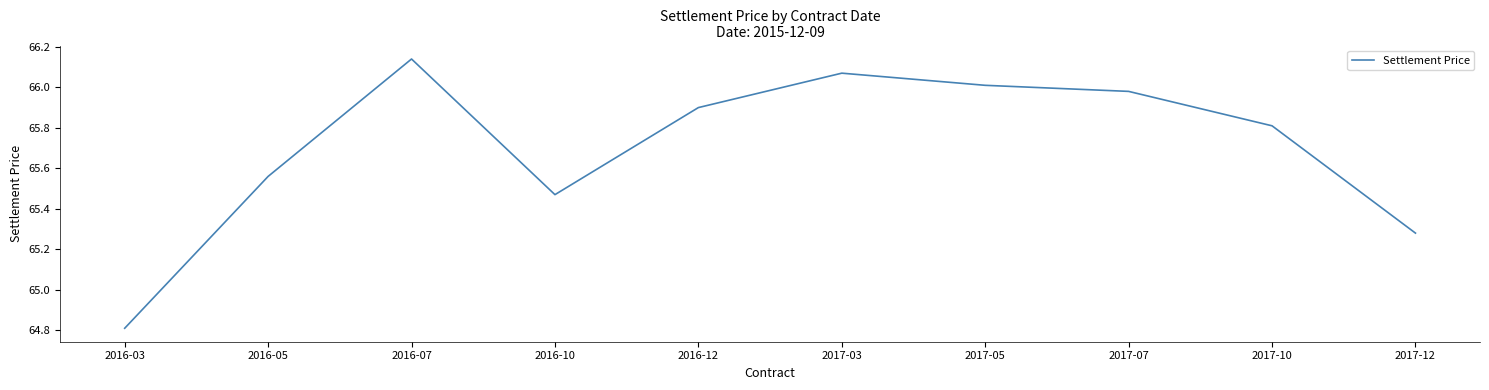

The chart shows a value of 66.0 at 2017-05. True or false?

True